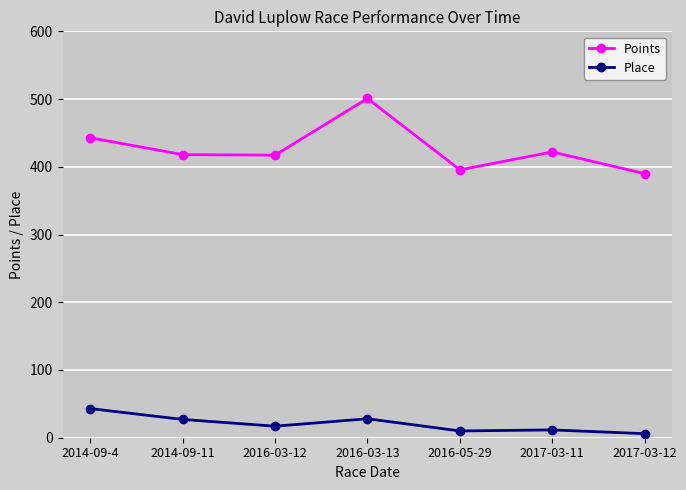

List the series in order of their overall mean, highest first.

Points, Place